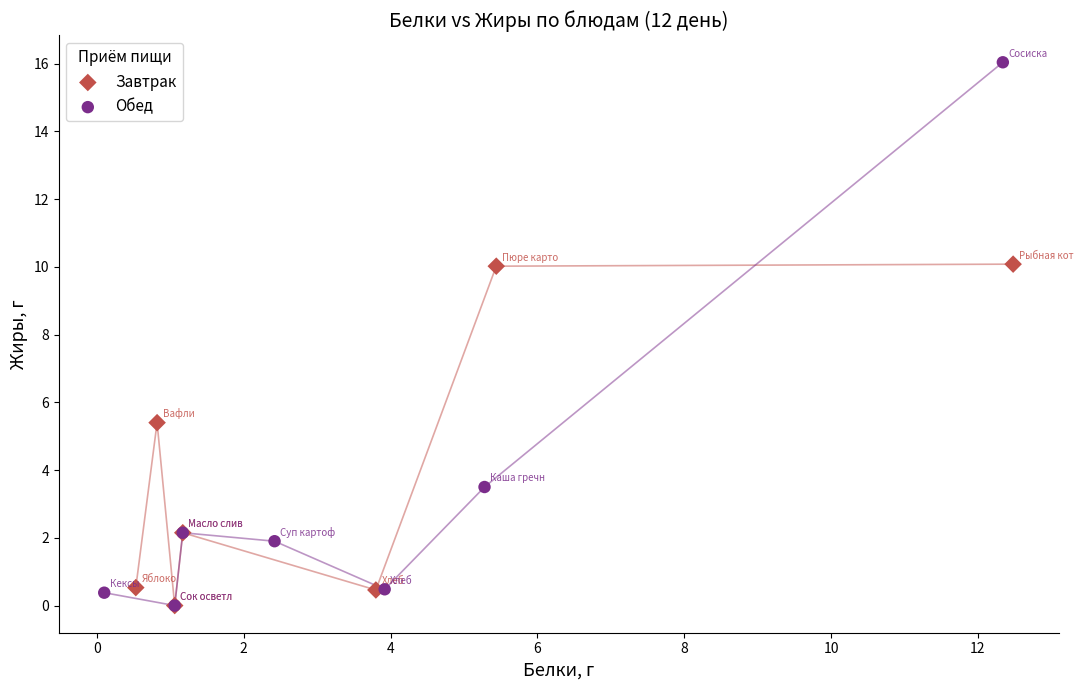

Which series has the widest spread of Y values?

Обед